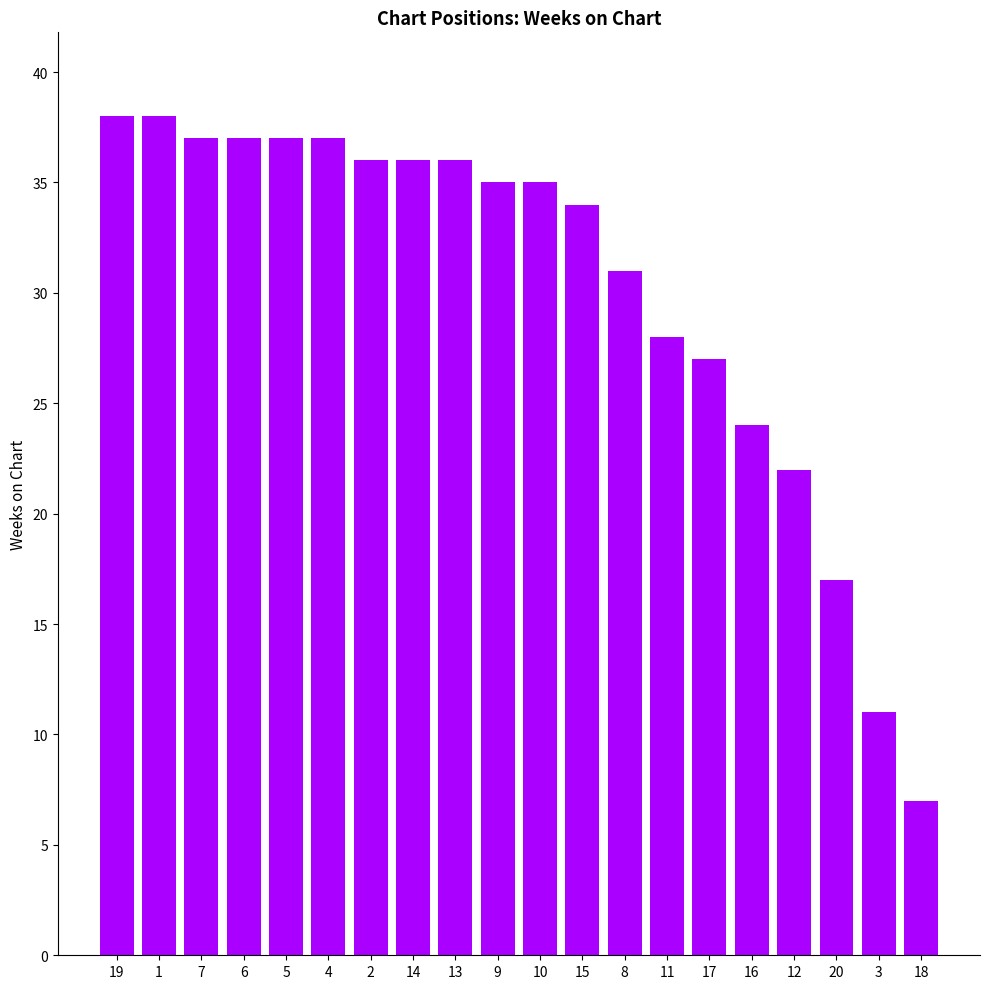

The value at 4 is 14. True or false?

False